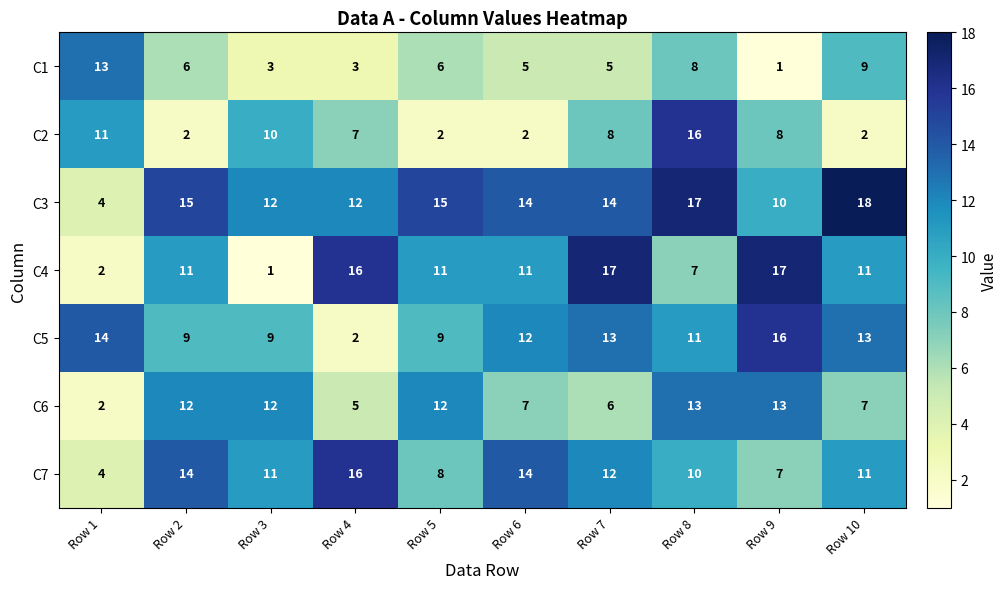

What value does the C6 series have at Row 8, to the nearest 10?

10